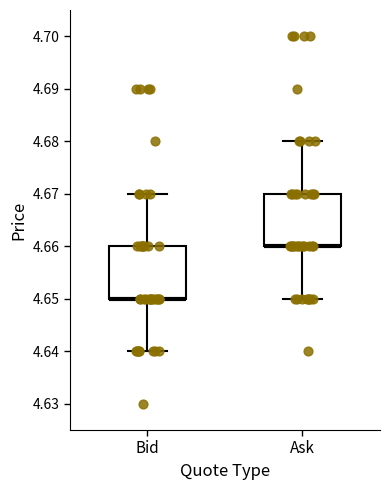

Reading left to right, transcribe this box plot: for each box, give where its median line is, the range the box spans, and where its two whiskers end, as read against the y-axis. The values are not printed on the chart, so give them approximately, as read against the axis.

Bid: median 4.65 (drawn on the box's lower edge), box 4.65 to 4.66, whiskers 4.64 to 4.67
Ask: median 4.66 (drawn on the box's lower edge), box 4.66 to 4.67, whiskers 4.65 to 4.68